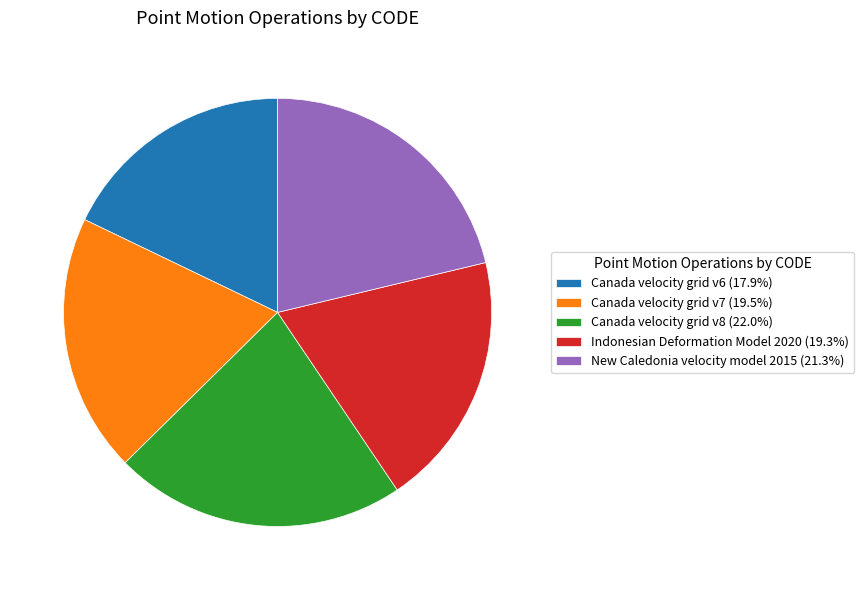

Do Canada velocity grid v7 (19.5%) and Indonesian Deformation Model 2020 (19.3%) together represent more than half of the pie?

No